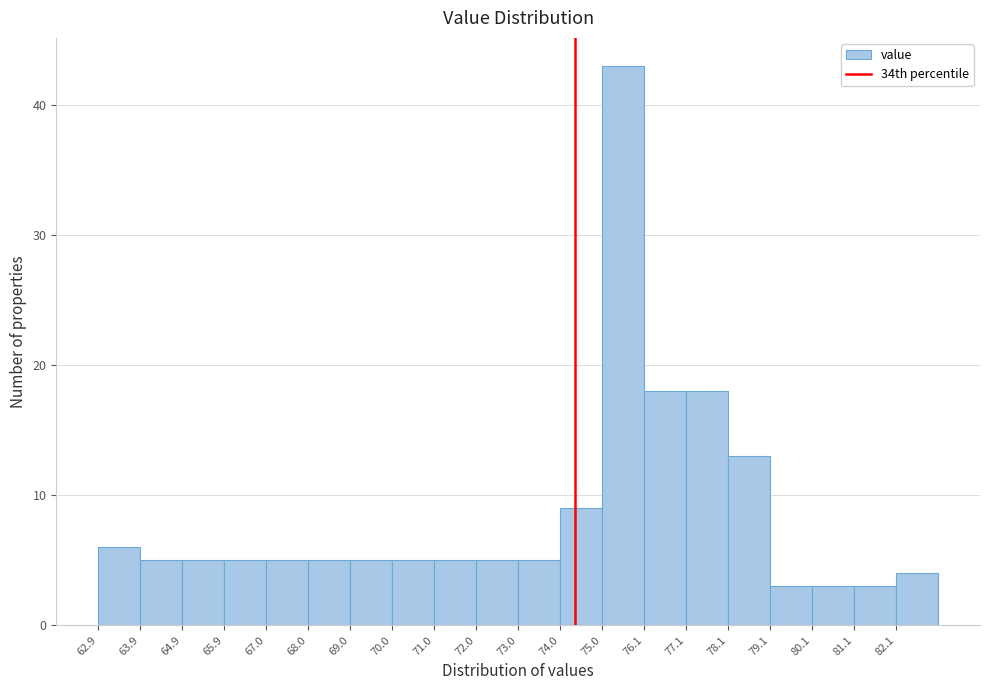

Reading left to right, transcribe this chart: for each bar, give the range it covers on the x-axis and its height. Neither the bar edges nor the heights are printed on the chart, so give them approximately, as read against the axes.

63.0 to 64.0: 6
64.0 to 65.0: 5
65.0 to 66.0: 5
66.0 to 67.0: 5
67.0 to 68.0: 5
68.0 to 69.0: 5
69.0 to 70.0: 5
70.0 to 71.0: 5
71.0 to 72.0: 5
72.0 to 73.0: 5
73.0 to 74.0: 5
74.0 to 75.0: 9
75.0 to 76.0: 43
76.0 to 77.0: 18
77.0 to 78.0: 18
78.0 to 79.0: 13
79.0 to 80.2: 3
80.2 to 81.2: 3
81.2 to 82.2: 3
82.2 to 83.2: 4